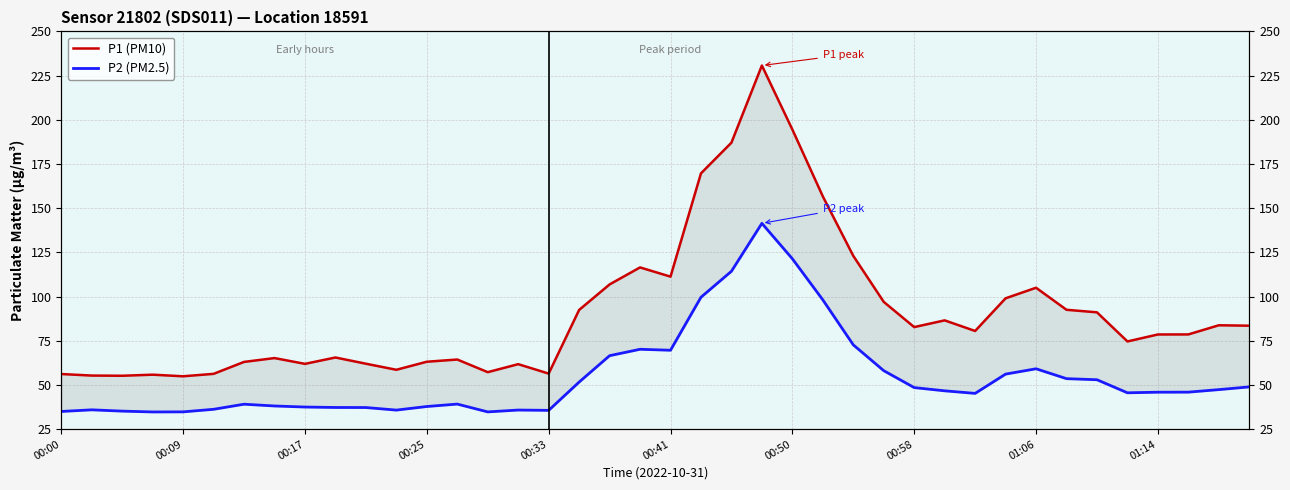

True or false: P1 (PM10) has more than 1 points higher than both neighbors.

True